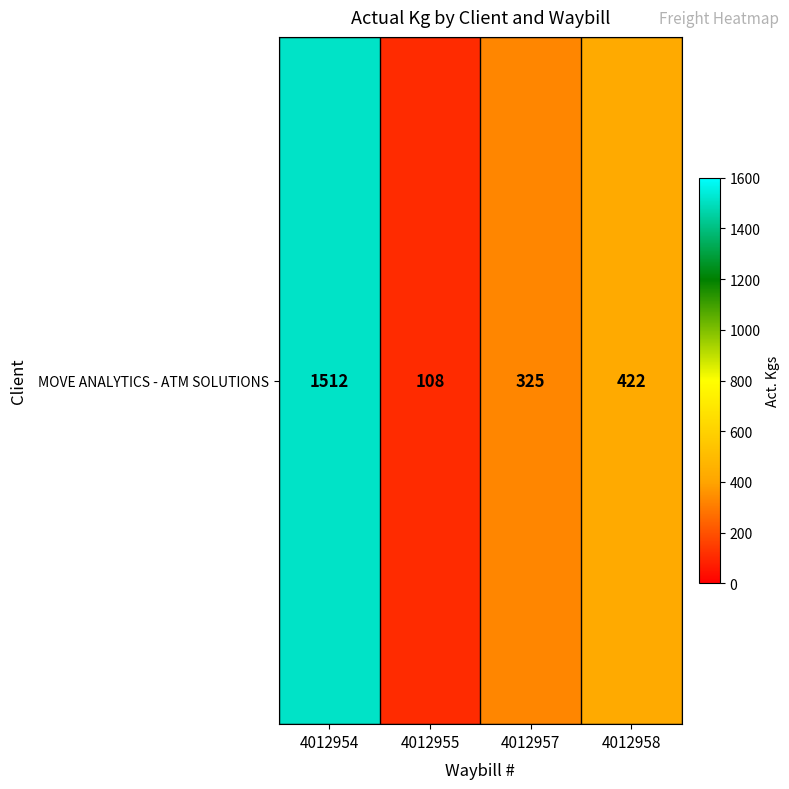

What is the difference between the maximum and minimum values?

1404